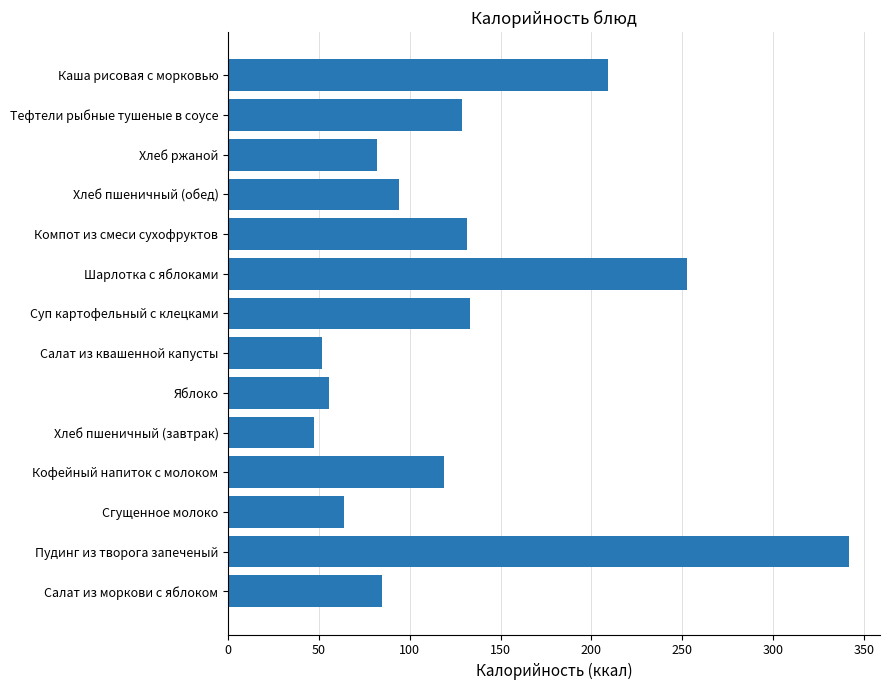

Is it true that the value at Компот из смеси сухофруктов is 69.9?

False